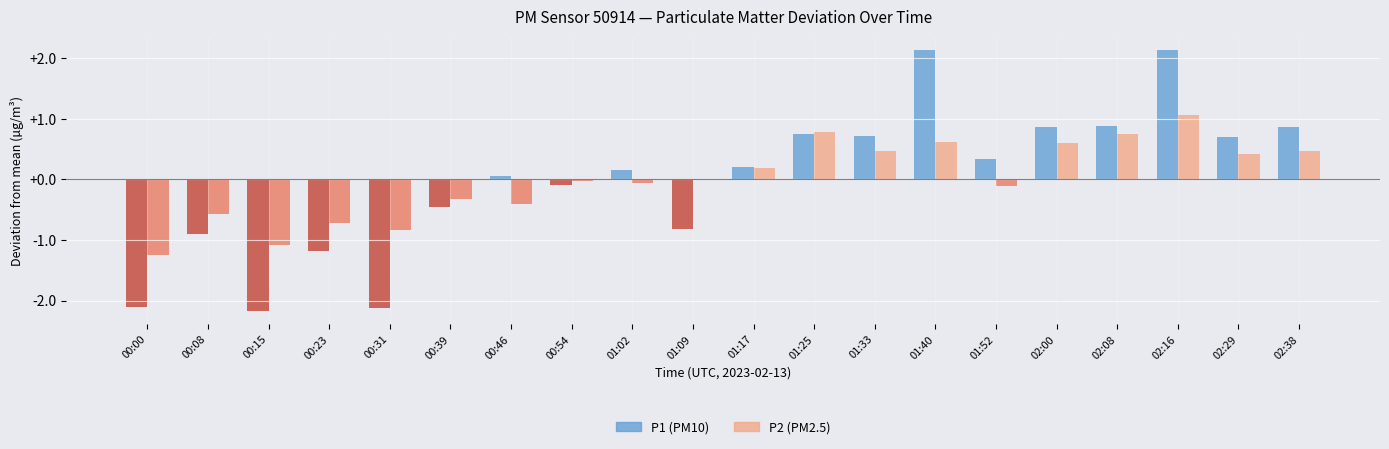

How many categories are shown in the chart?

20